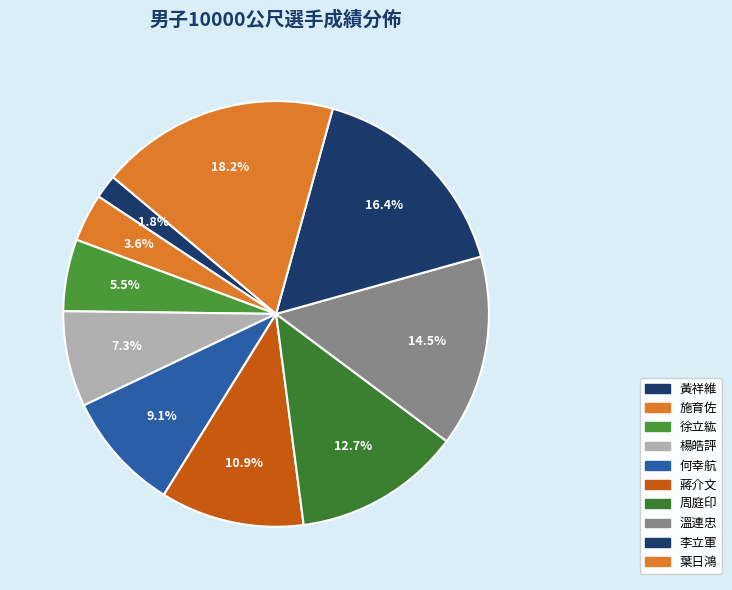

Is there a majority slice in this chart?

No